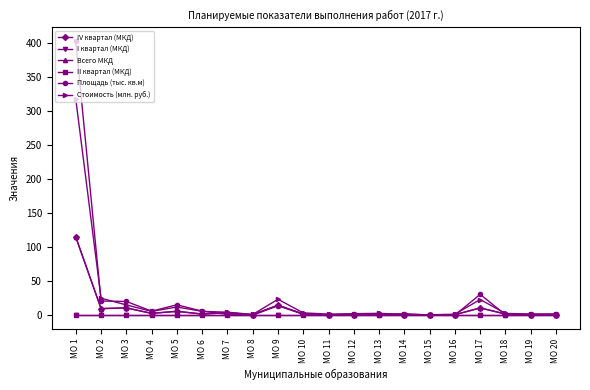

True or false: Всего МКД has more than 0 points higher than both neighbors.

True